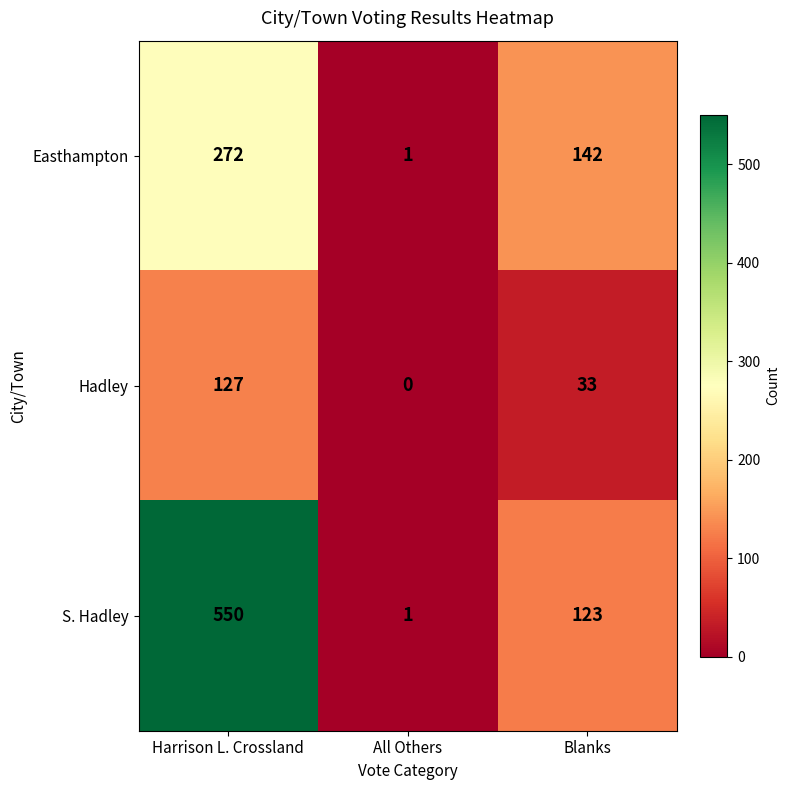

What is the sum of all S. Hadley values?

674